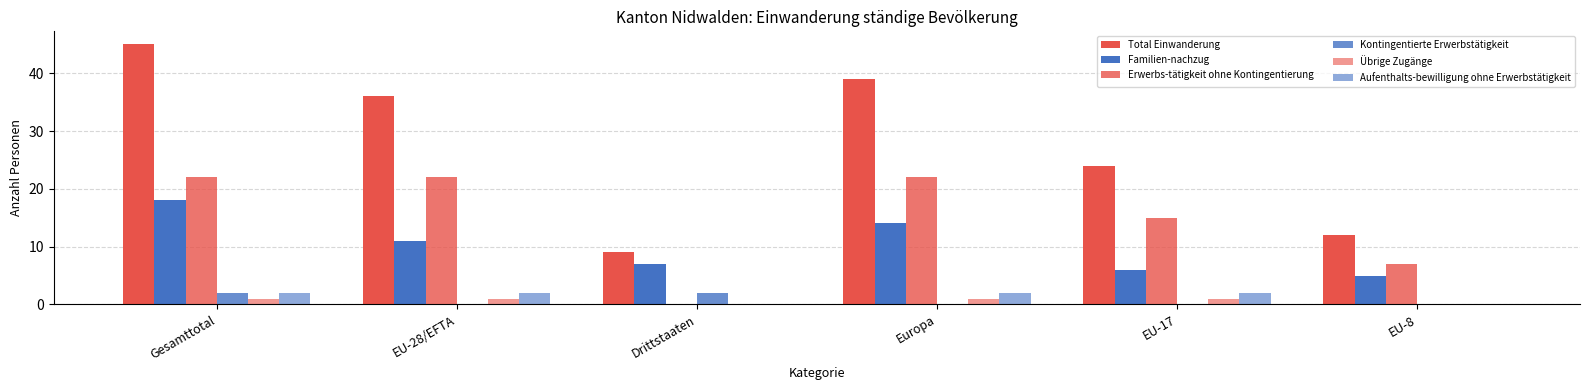

How many distinct data groups are displayed?

6